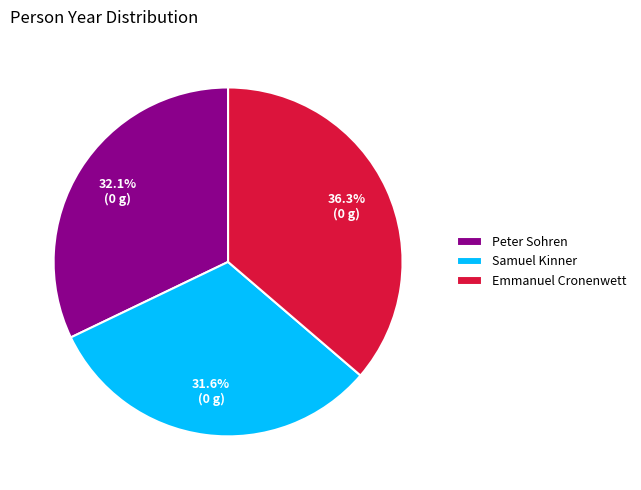

Between Samuel Kinner and Peter Sohren, which is larger?

Peter Sohren